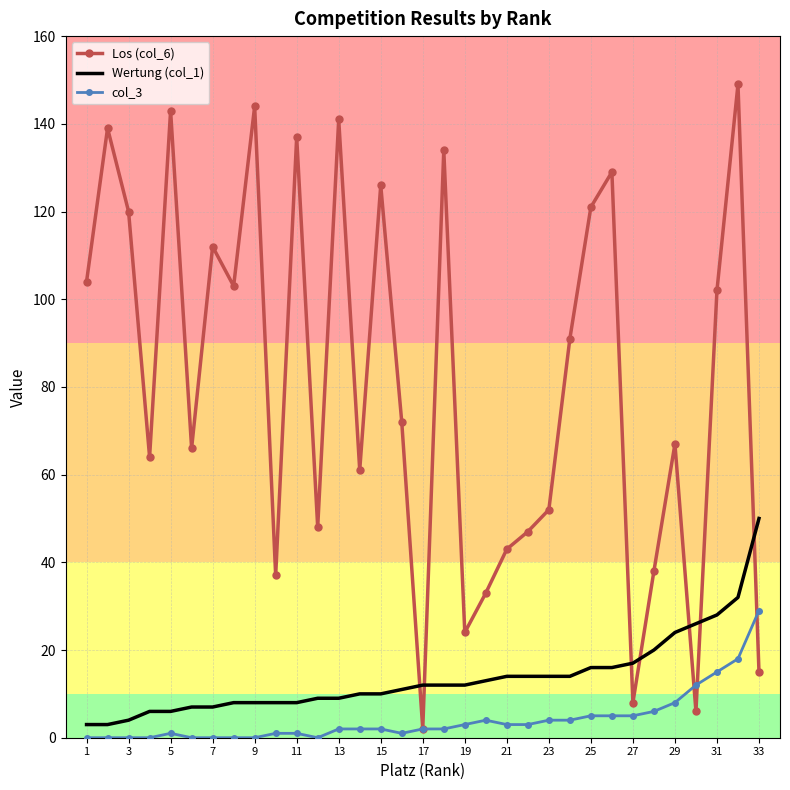

Which series has the largest total across all categories?

Los (col_6)